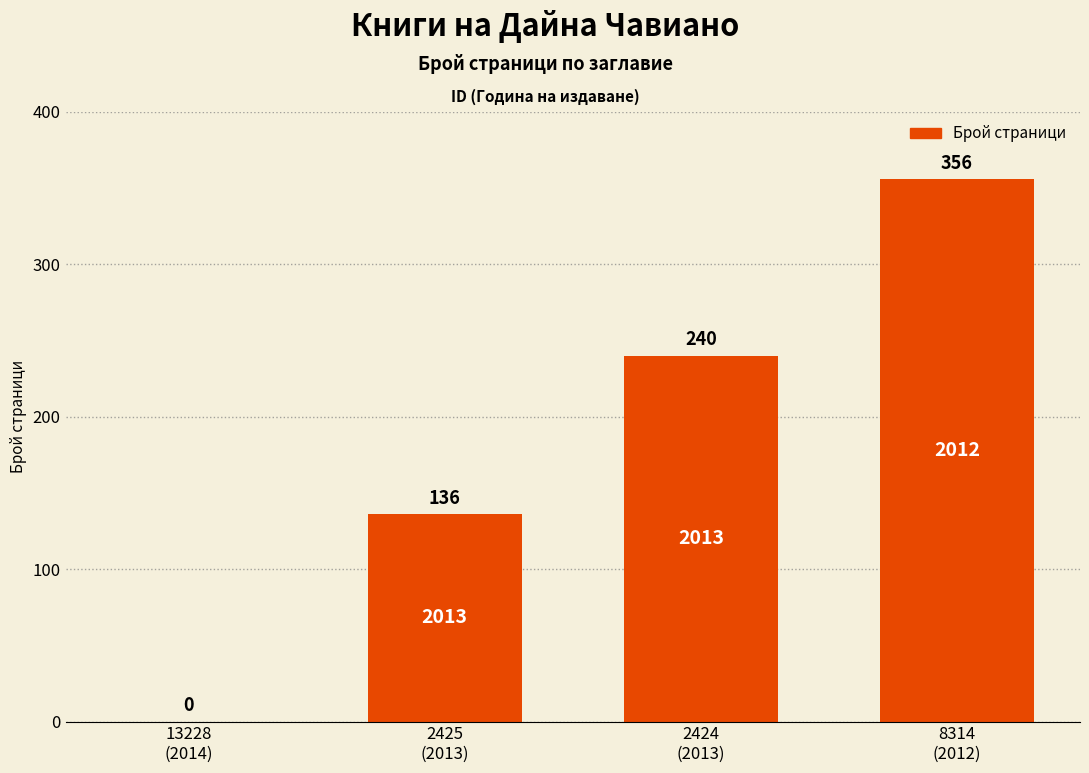

Reading left to right, what are all the values shown in this chart?

13228
(2014)=0	2425
(2013)=136	2424
(2013)=240	8314
(2012)=356